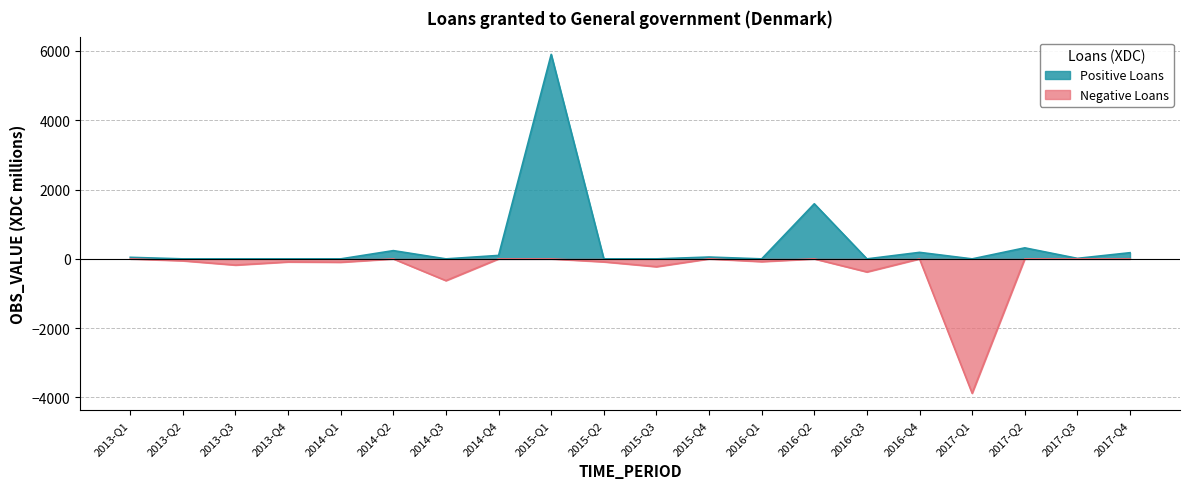

Does the chart have visible grid lines?

Yes